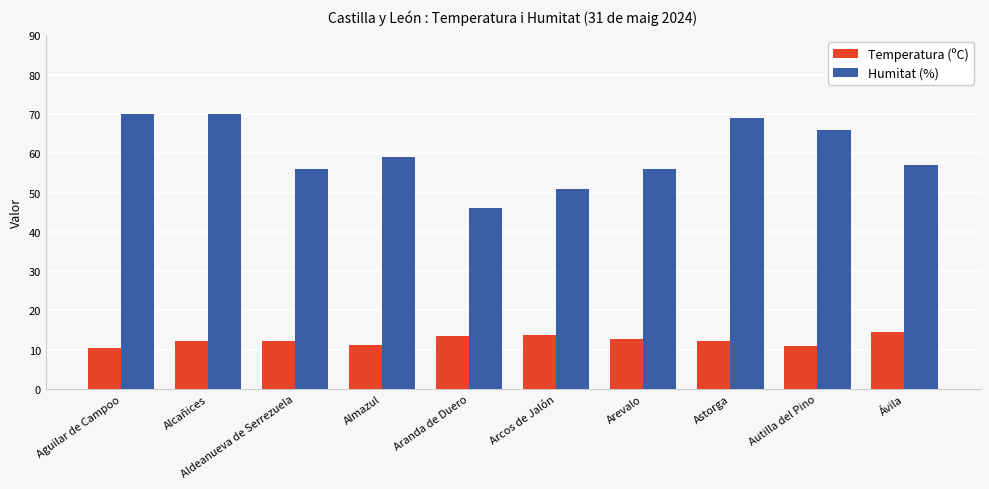

What is the sum of all Temperatura (ºC) values?

123.4